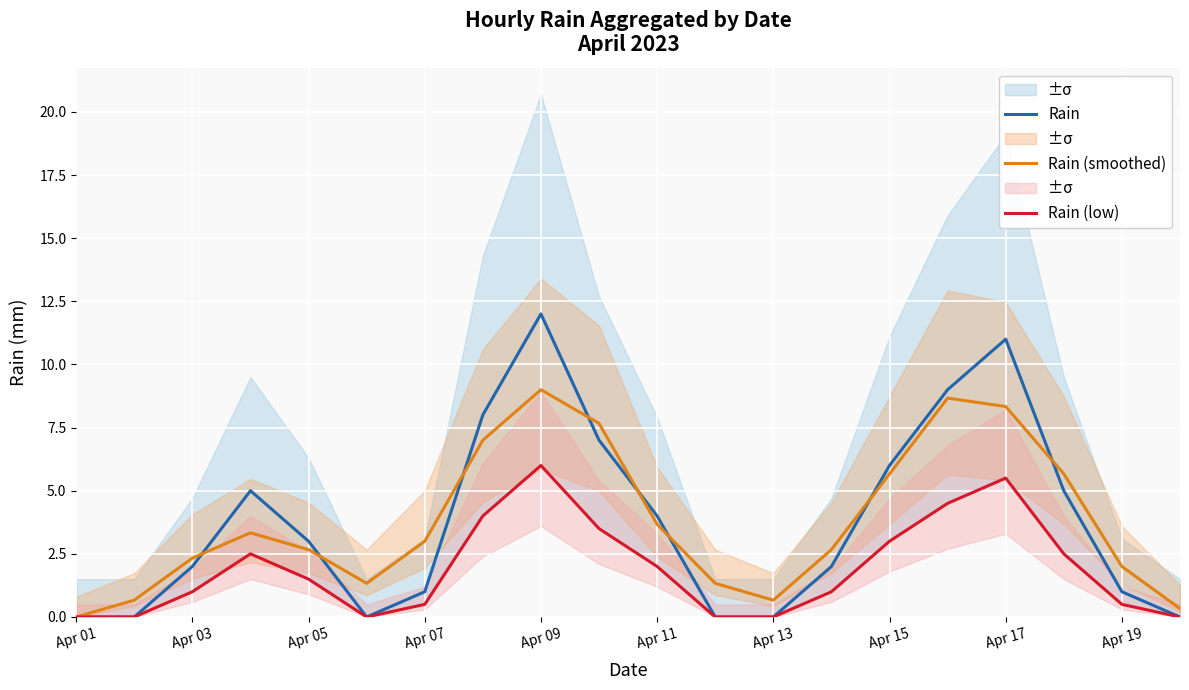

True or false: Rain has more than 1 interior local peaks.

True